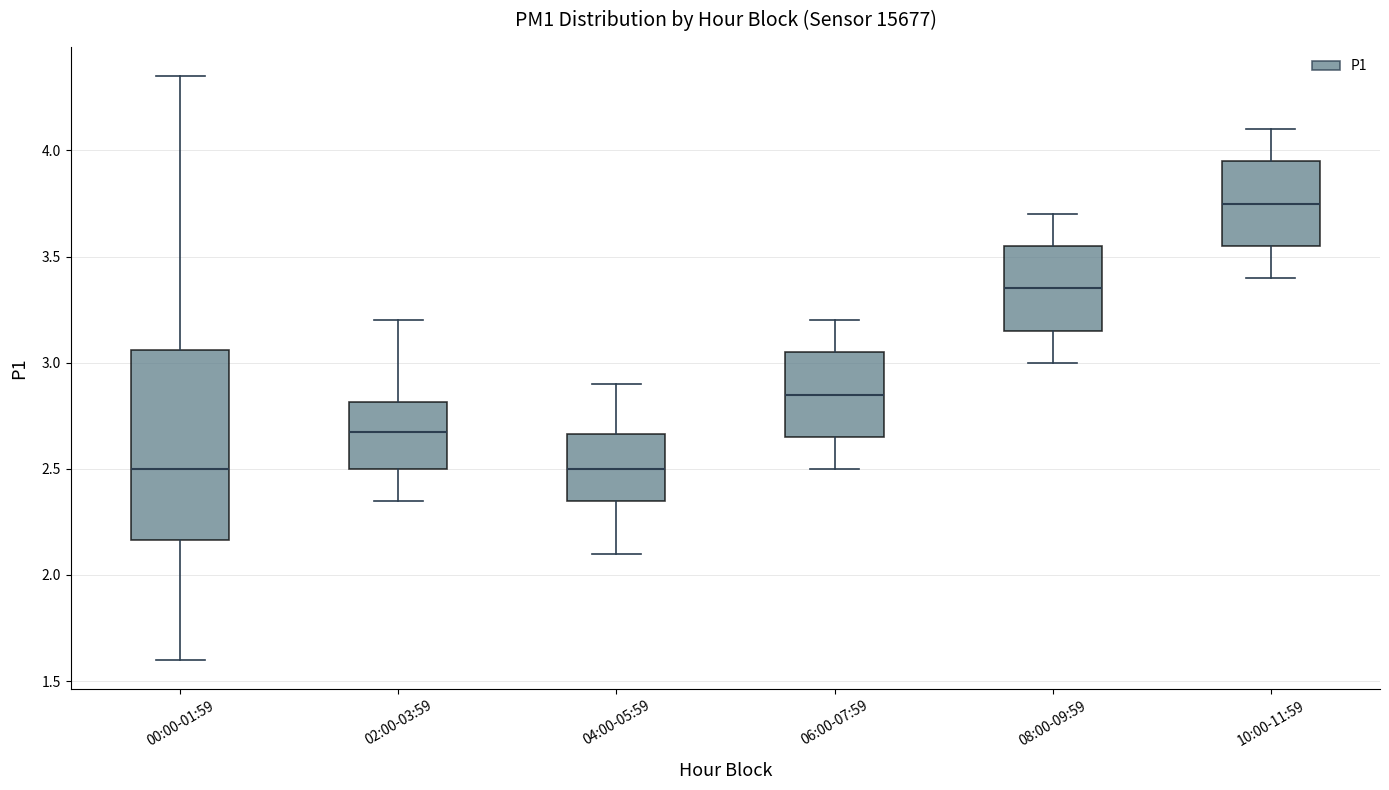

Which box is the tallest, from its lower edge to its upper edge?

00:00-01:59